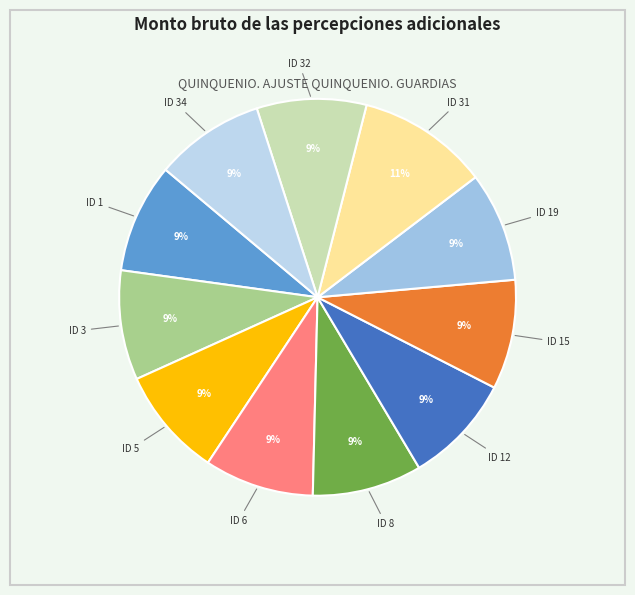

Is there a majority slice in this chart?

No